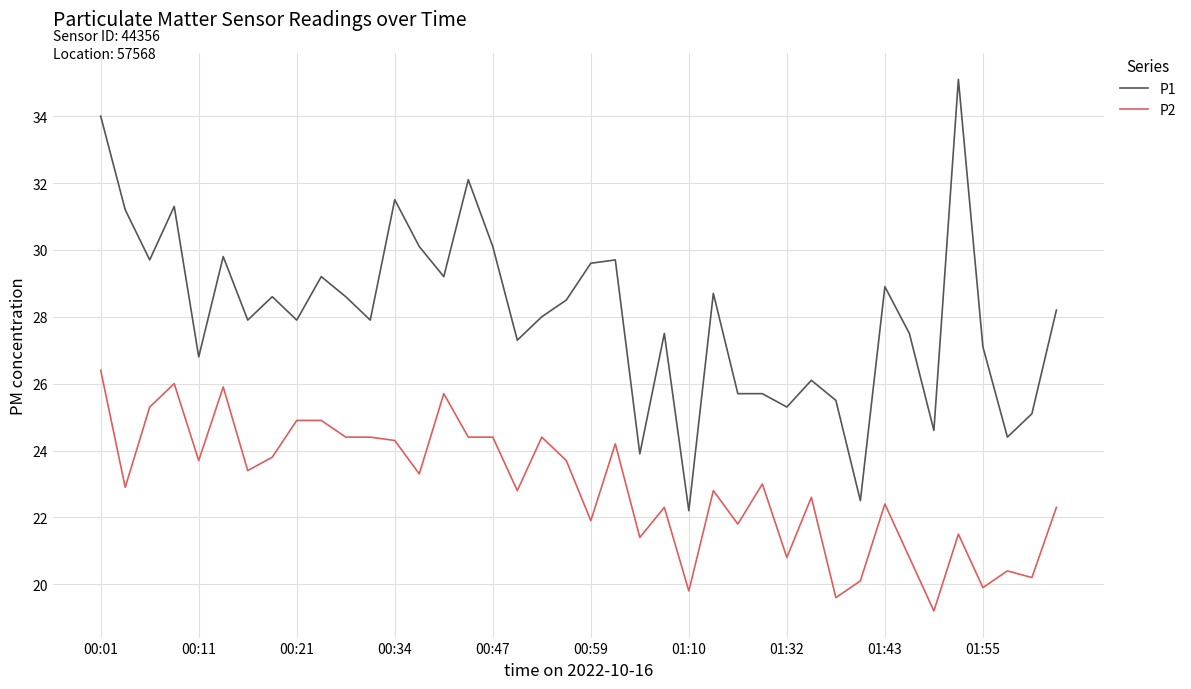

Rank the series by their maximum value, from highest to lowest.

P1, P2